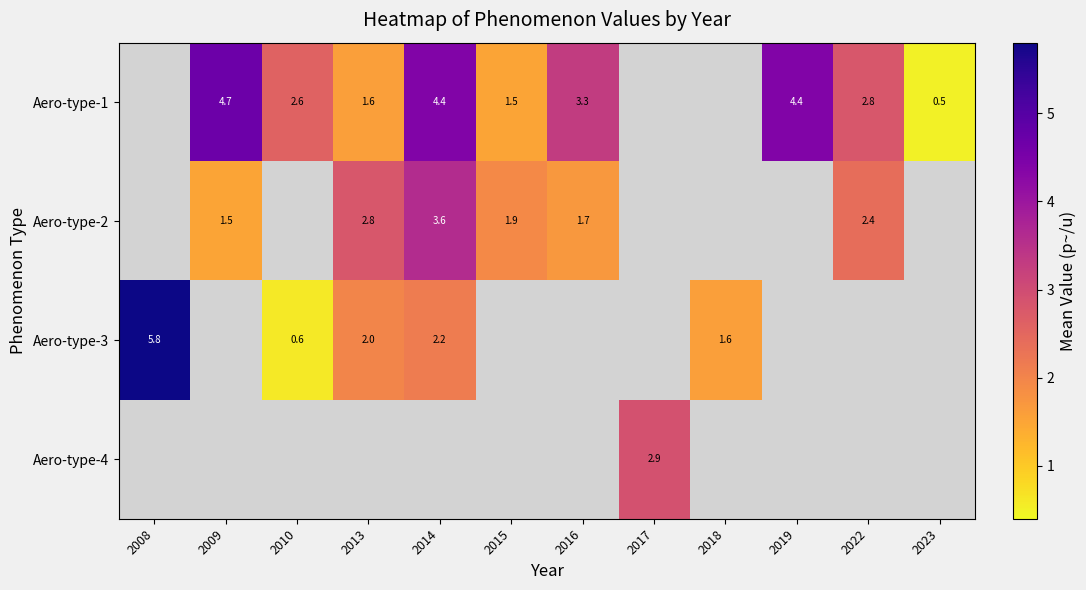

True or false: Aero-type-2 has a value of 2.6 at 2009.

False